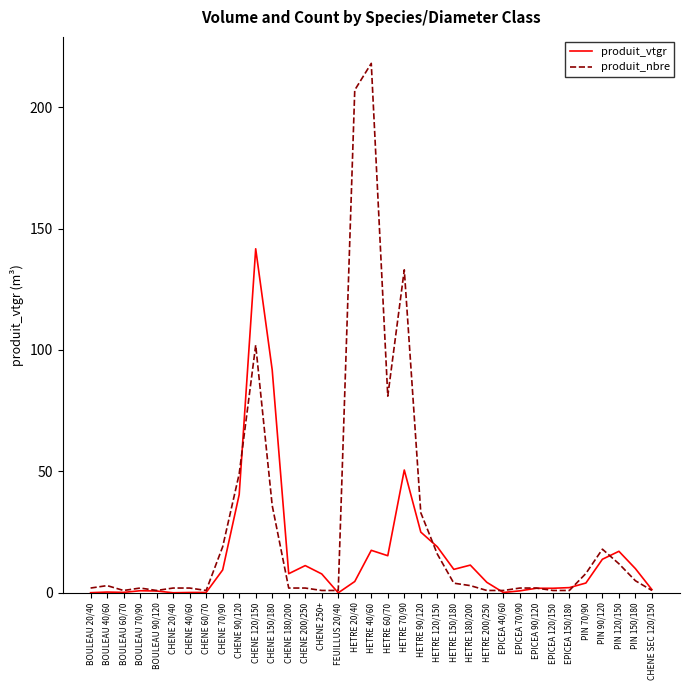

True or false: produit_vtgr has more than 2 interior local peaks.

True